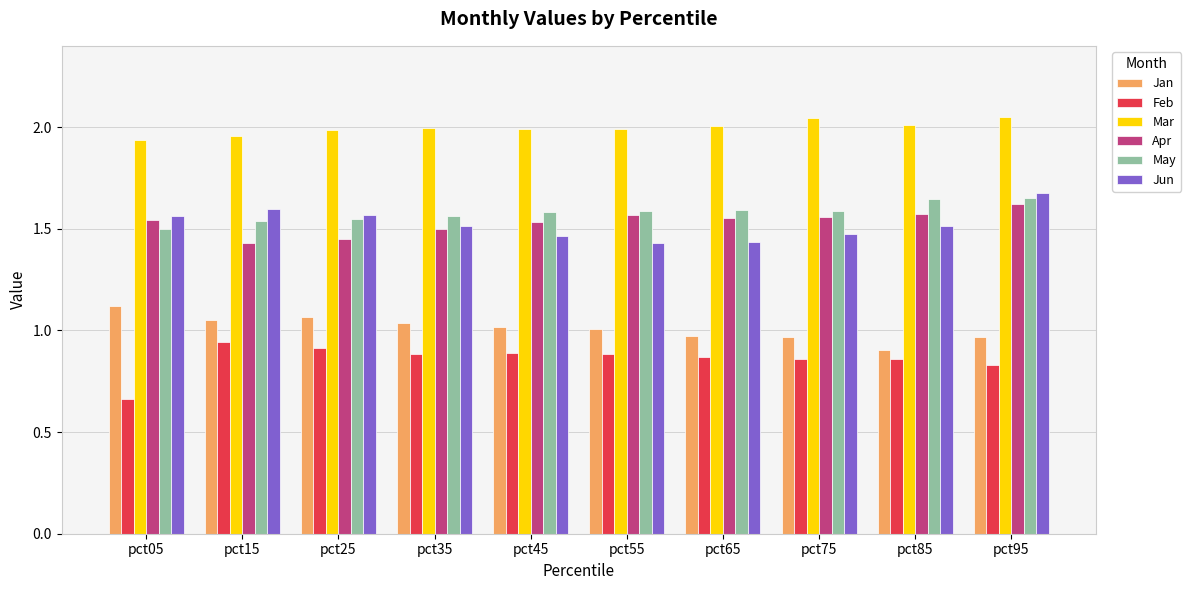

What are all the series names shown in the legend?

Jan, Feb, Mar, Apr, May, Jun